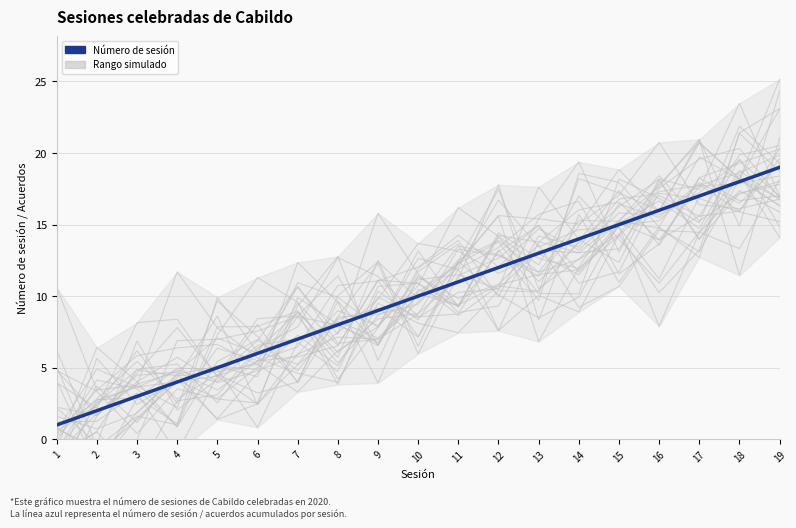

What is the sum of all values?

190